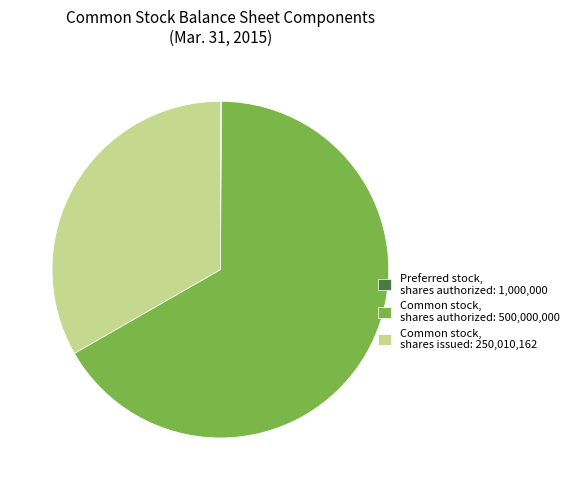

Does any single category account for the majority?

Yes